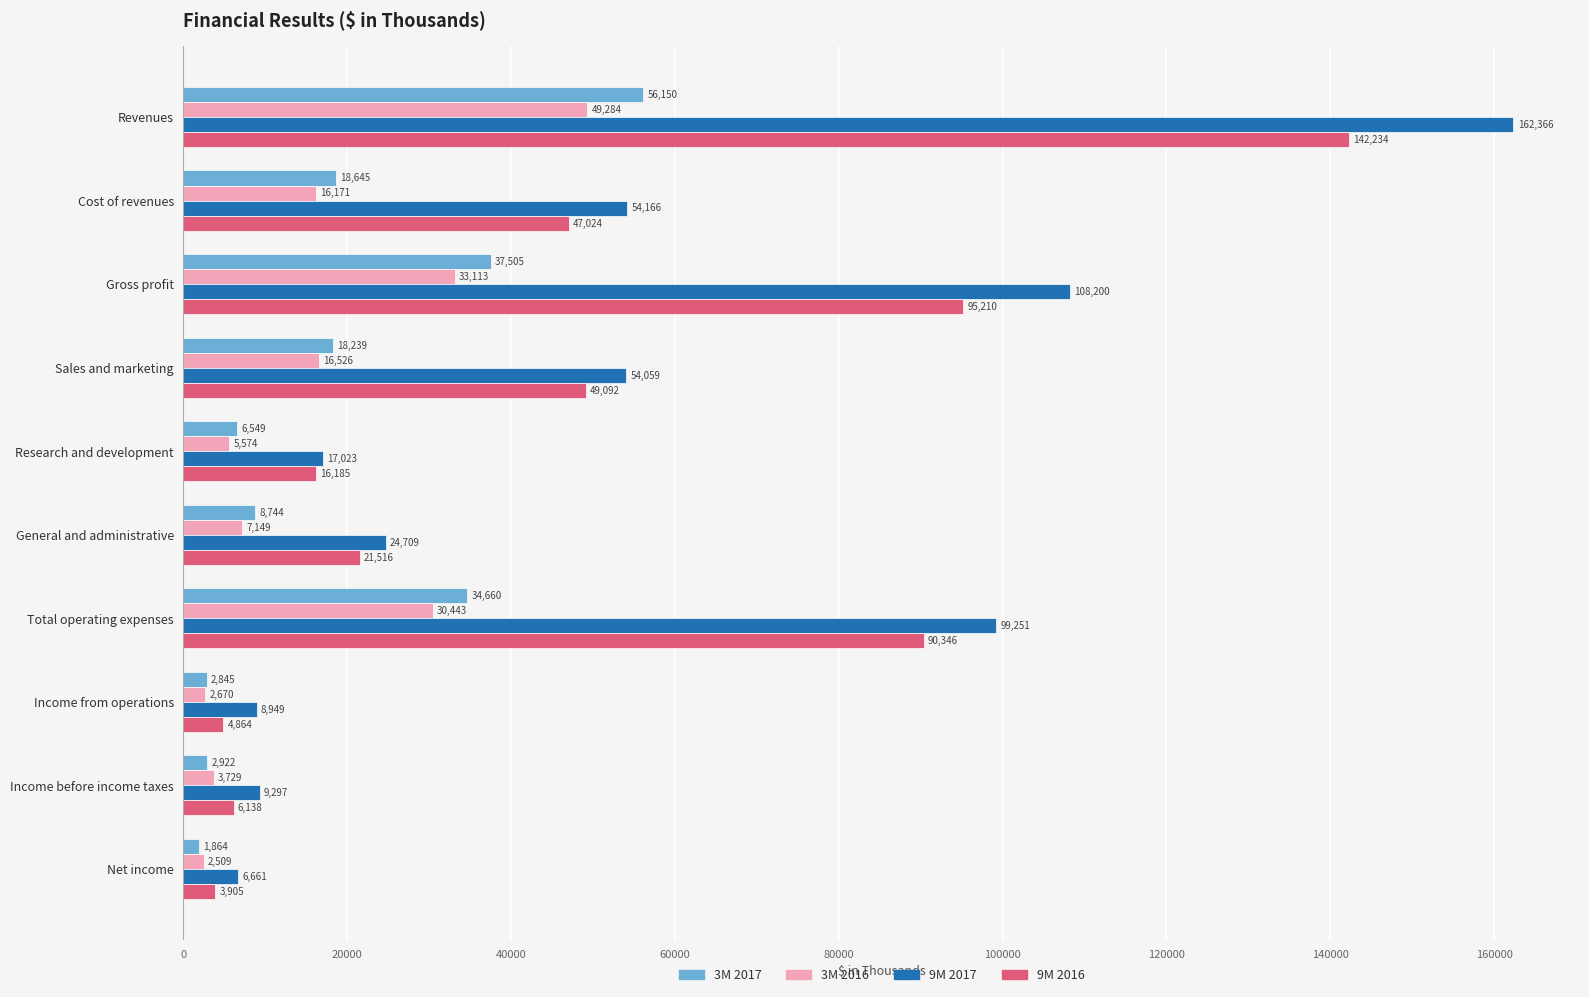

What is the average value of the 3M 2017 series?

18812